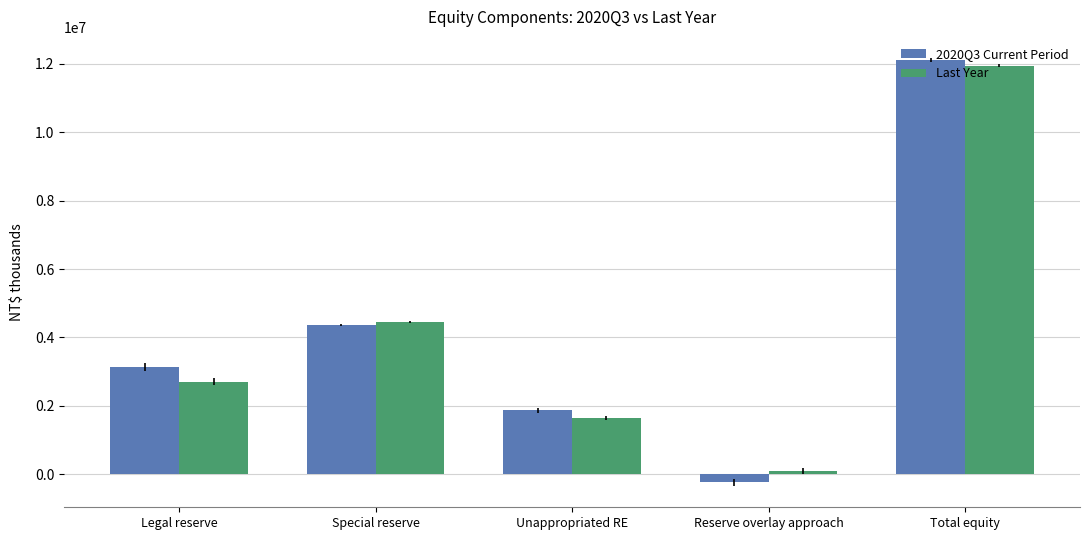

At which label is Last Year closest to 6020465?

Special reserve